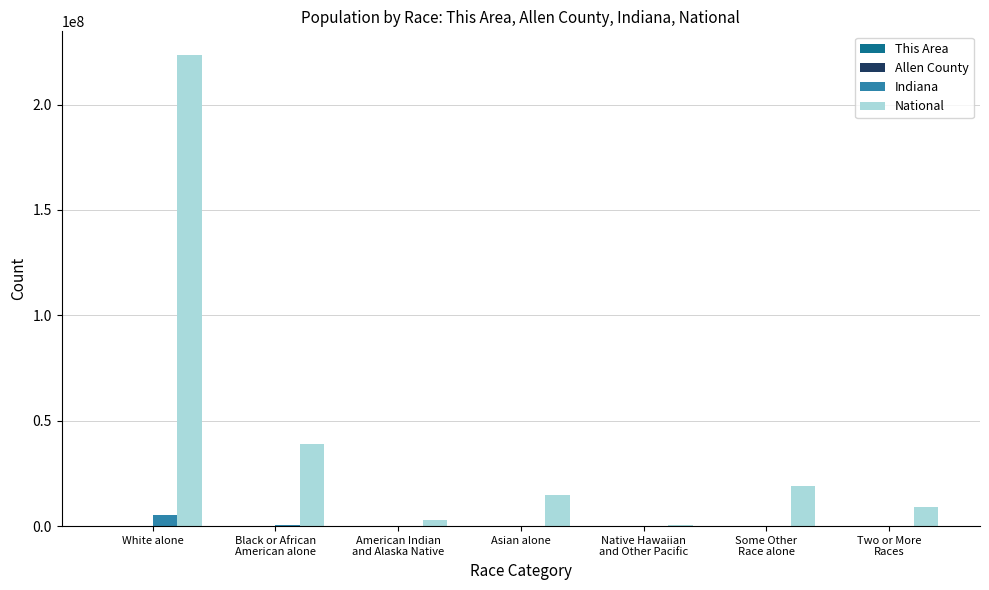

What is the maximum value shown in the chart?

223553265